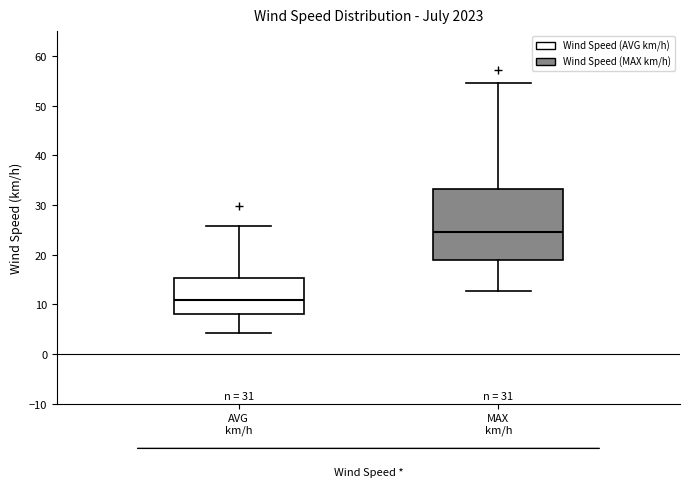

Where is the lower edge of the box for AVG km/h on the y-axis? The values are not printed on the chart, so give them approximately, as read against the axis.

8